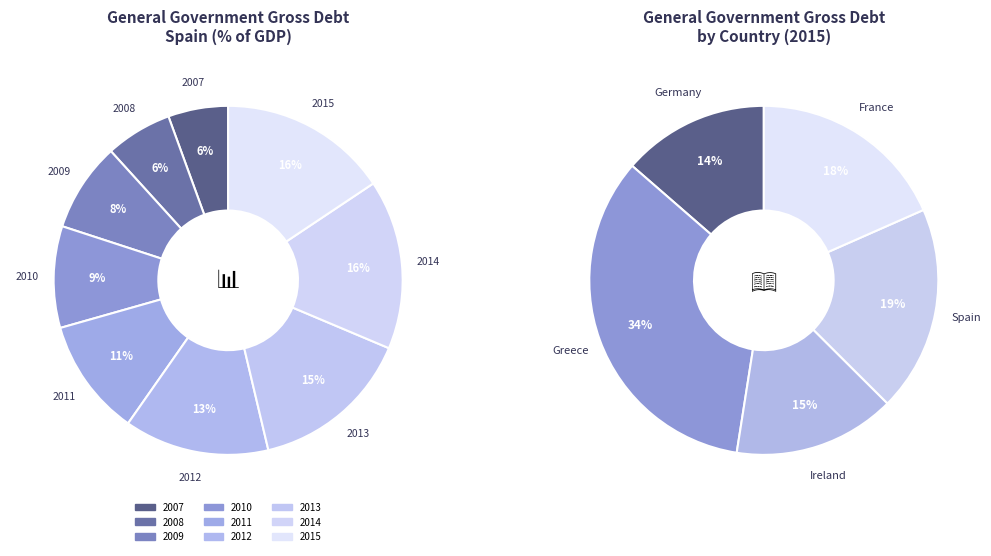

What is the change in value from 2010 to 2012?

+25.6